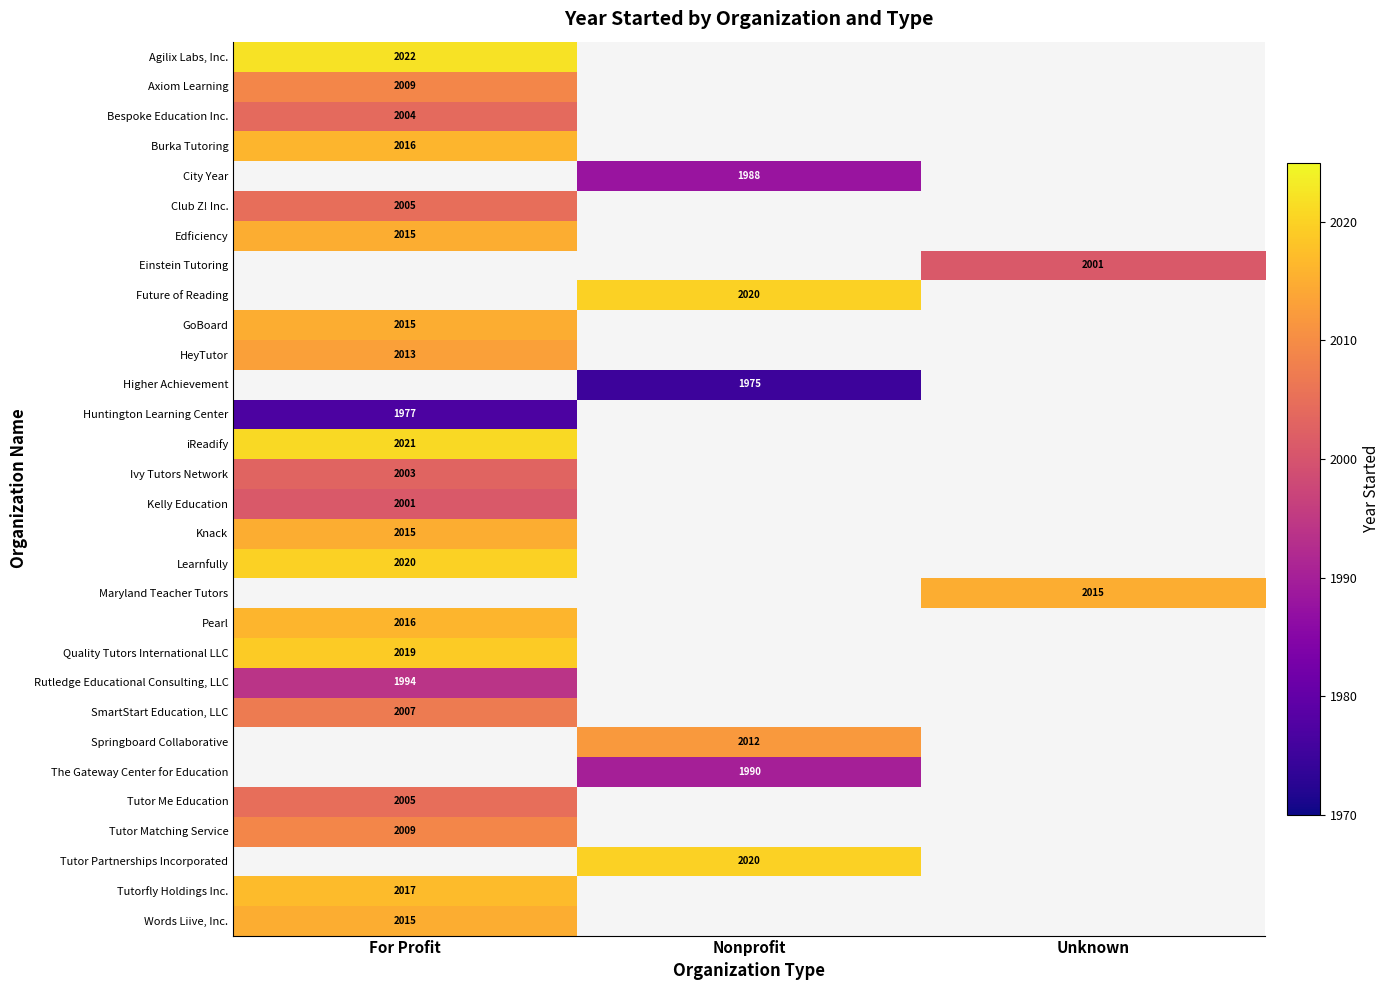

What is the difference between the highest and lowest values at For Profit?

45.0